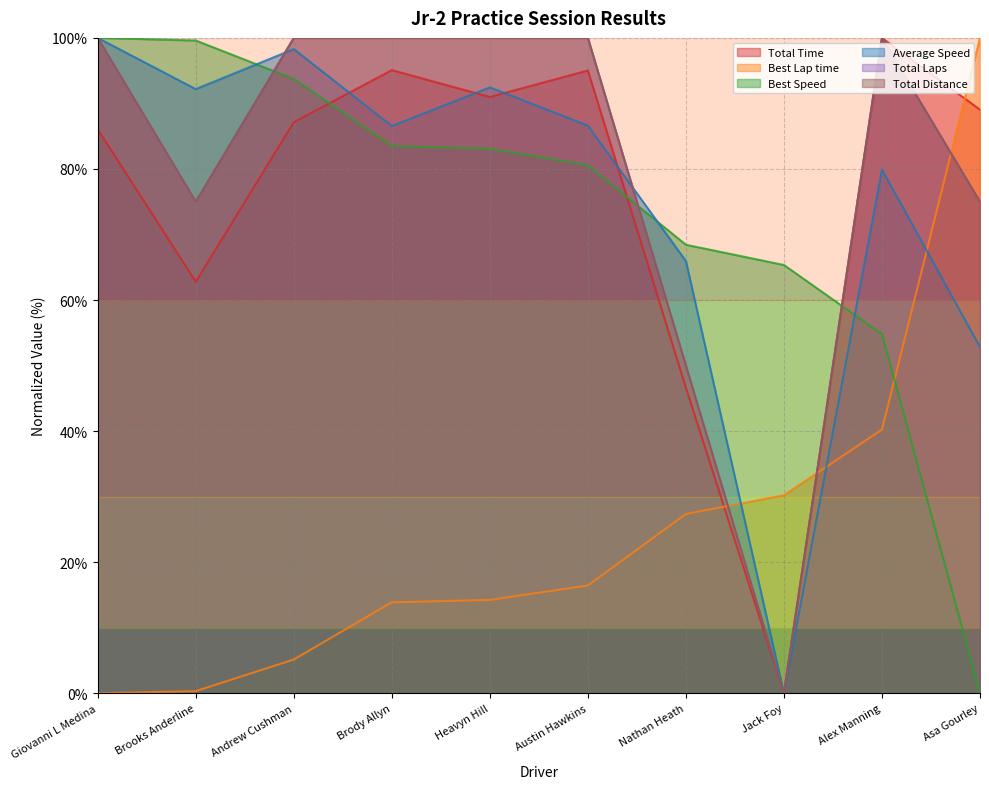

True or false: Best Lap time has a value of 14.2 at Heavyn Hill.

True